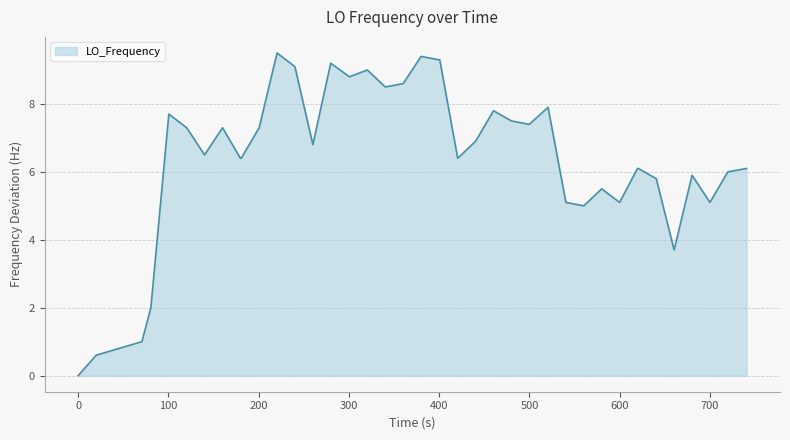

What is the greatest value displayed?

9.5